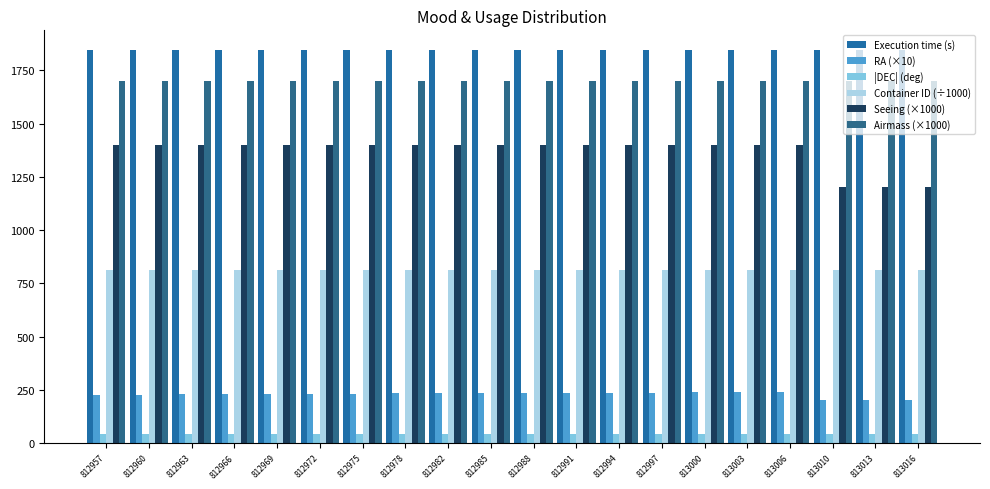

Between 813010 and 812997, which is larger?

813010